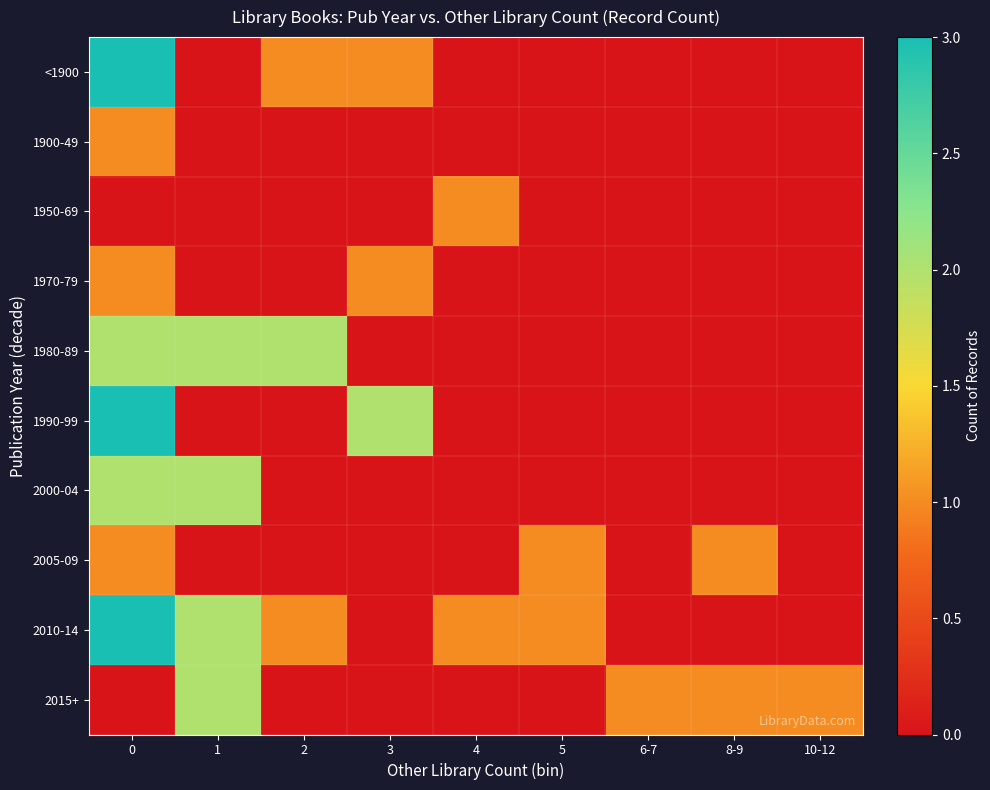

Reading left to right, transcribe all the data shown in this chart.

<1900: 0=3	1=0	2=1	3=1	4=0	5=0	6-7=0	8-9=0	10-12=0
1900-49: 0=1	1=0	2=0	3=0	4=0	5=0	6-7=0	8-9=0	10-12=0
1950-69: 0=0	1=0	2=0	3=0	4=1	5=0	6-7=0	8-9=0	10-12=0
1970-79: 0=1	1=0	2=0	3=1	4=0	5=0	6-7=0	8-9=0	10-12=0
1980-89: 0=2	1=2	2=2	3=0	4=0	5=0	6-7=0	8-9=0	10-12=0
1990-99: 0=3	1=0	2=0	3=2	4=0	5=0	6-7=0	8-9=0	10-12=0
2000-04: 0=2	1=2	2=0	3=0	4=0	5=0	6-7=0	8-9=0	10-12=0
2005-09: 0=1	1=0	2=0	3=0	4=0	5=1	6-7=0	8-9=1	10-12=0
2010-14: 0=3	1=2	2=1	3=0	4=1	5=1	6-7=0	8-9=0	10-12=0
2015+: 0=0	1=2	2=0	3=0	4=0	5=0	6-7=1	8-9=1	10-12=1